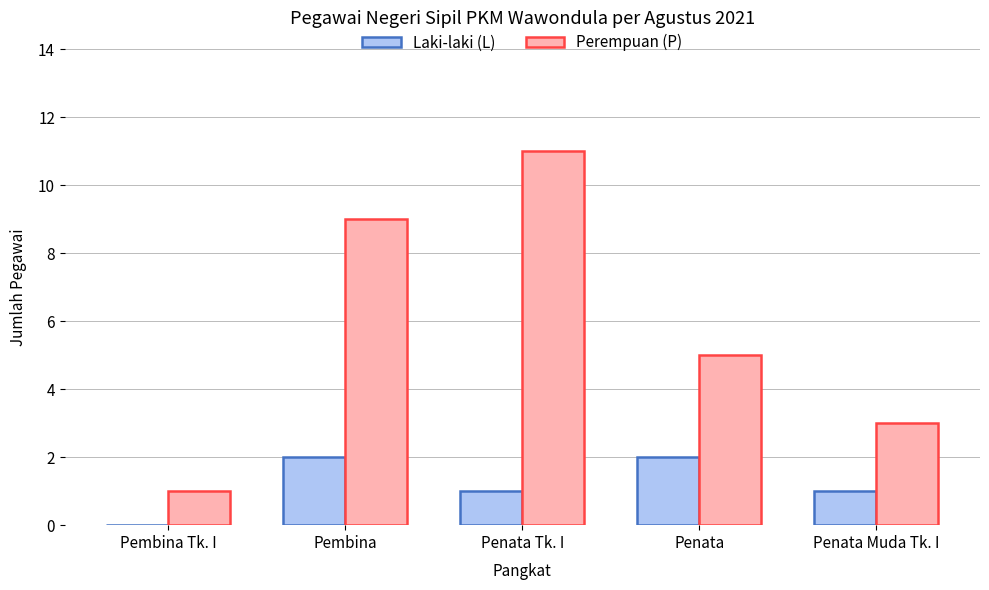

What is the sum of the Laki-laki (L) values at Penata and Penata Tk. I?

3